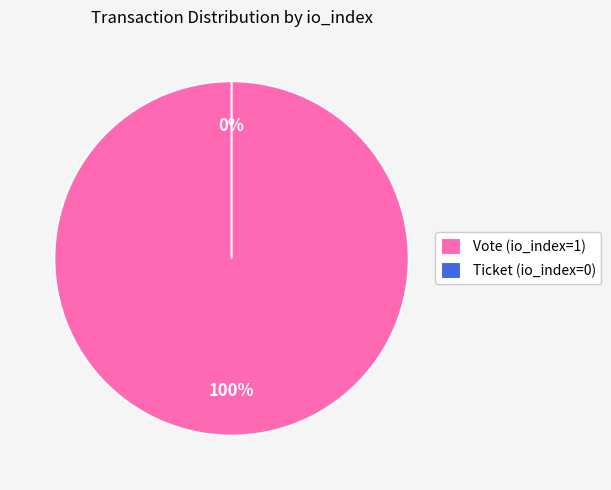

Is there a majority slice in this chart?

Yes